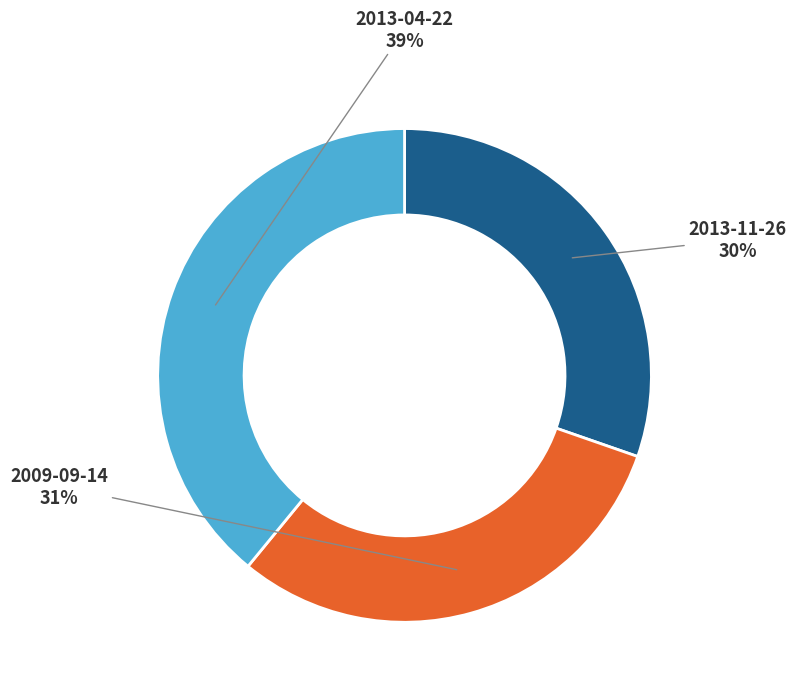

True or false: 2013-04-22 accounts for 51% of the total.

False